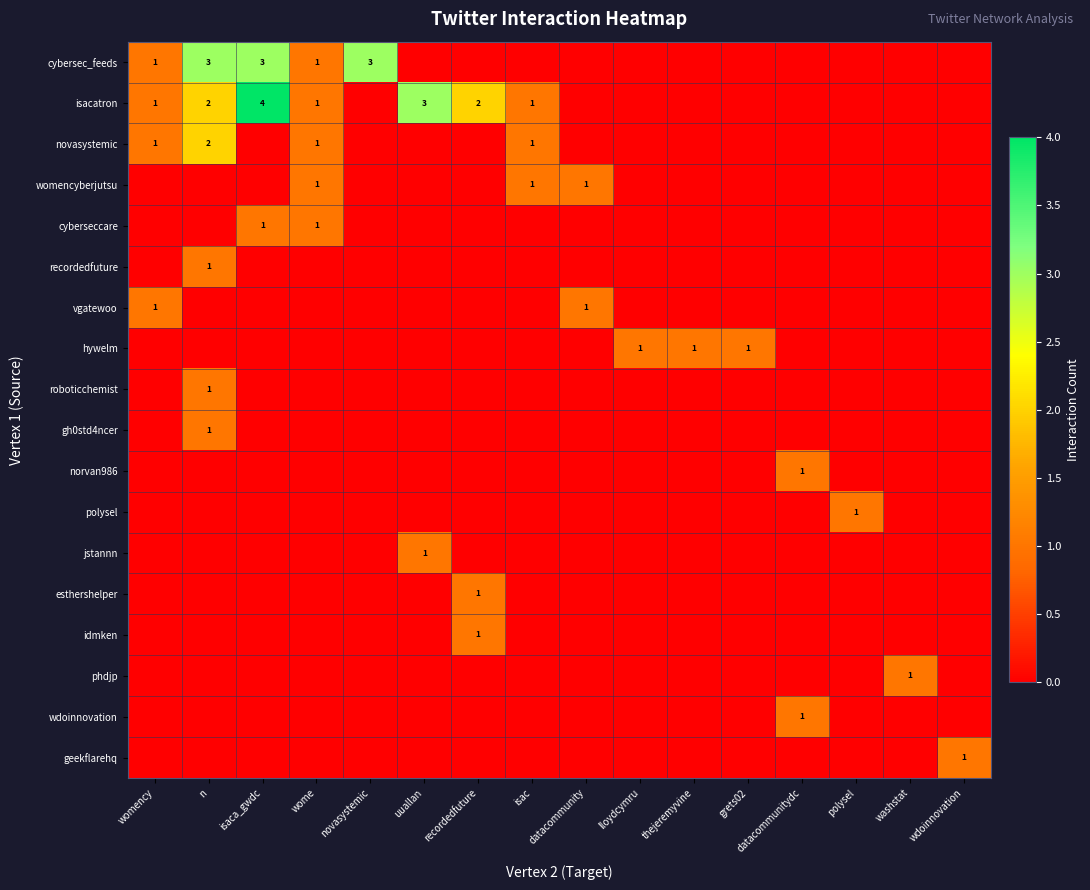

What is the difference between the maximum and second lowest values in the womencyberjutsu series?

1